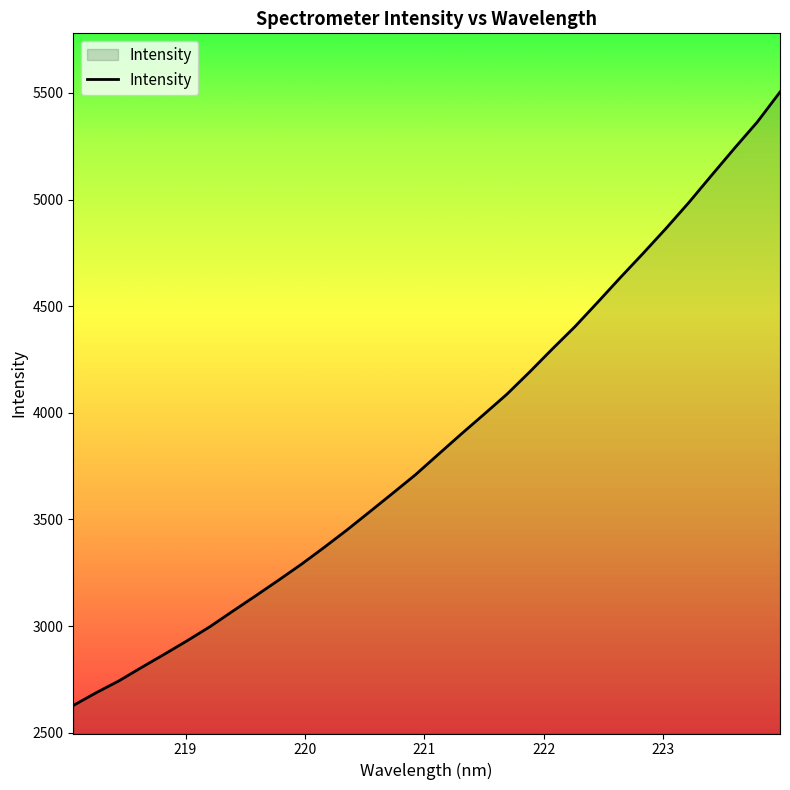

What is the minimum value shown in the chart?

2627.4